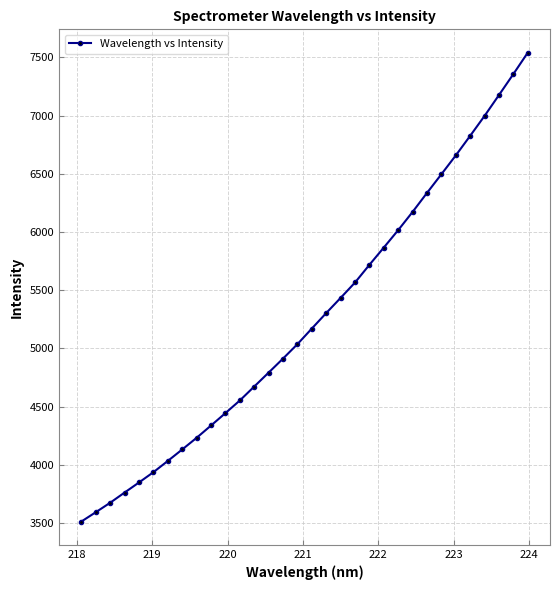

What is the smallest value displayed?

3511.6